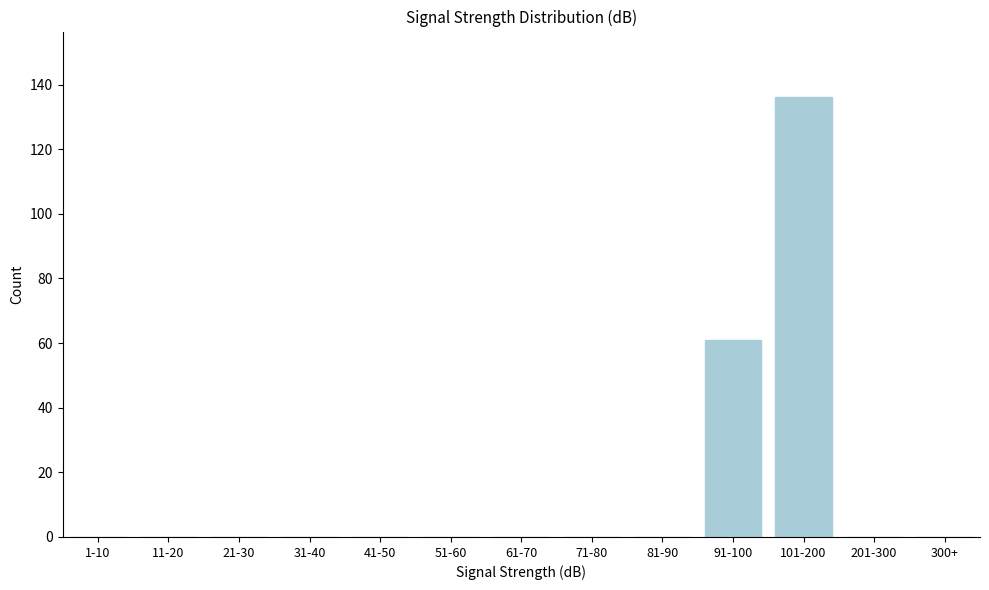

Reading left to right, transcribe all the data shown in this chart.

1-10=0	11-20=0	21-30=0	31-40=0	41-50=0	51-60=0	61-70=0	71-80=0	81-90=0	91-100=61	101-200=136	201-300=0	300+=0